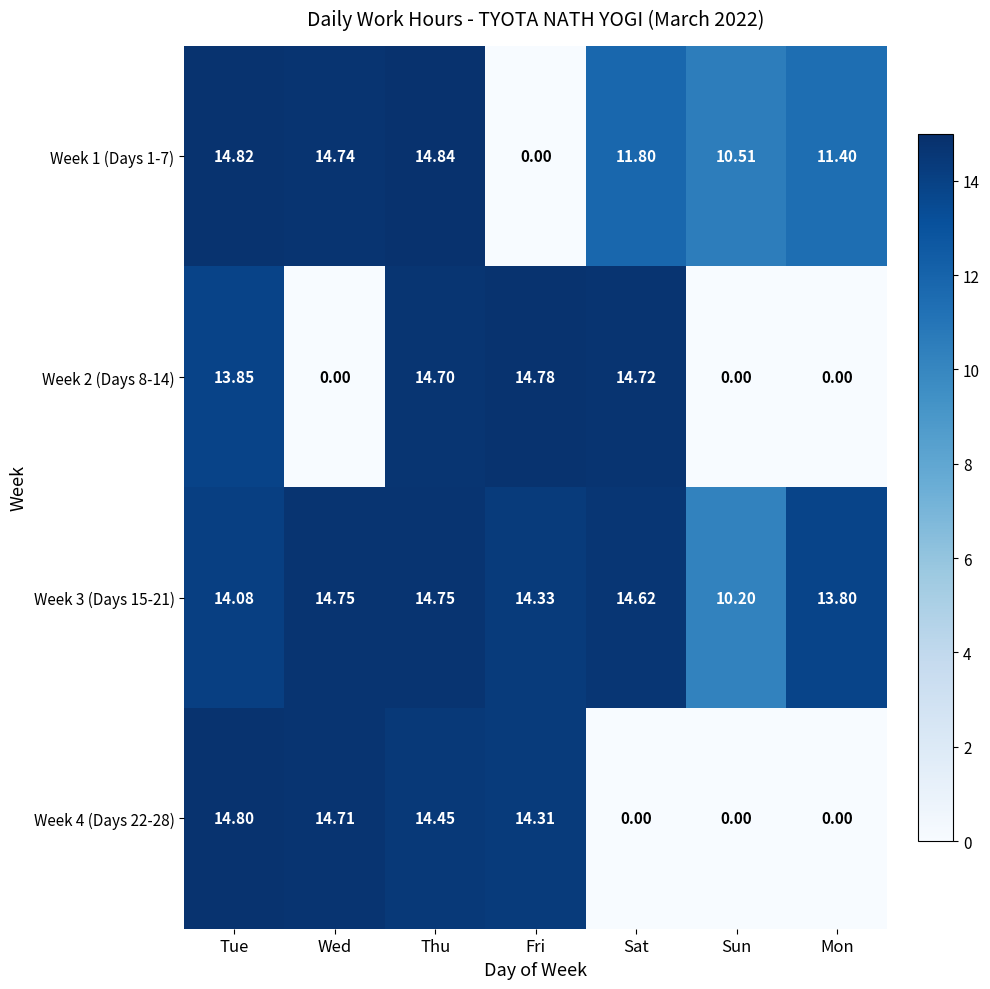

At which label does Week 3 (Days 15-21) first exceed 14?

Tue